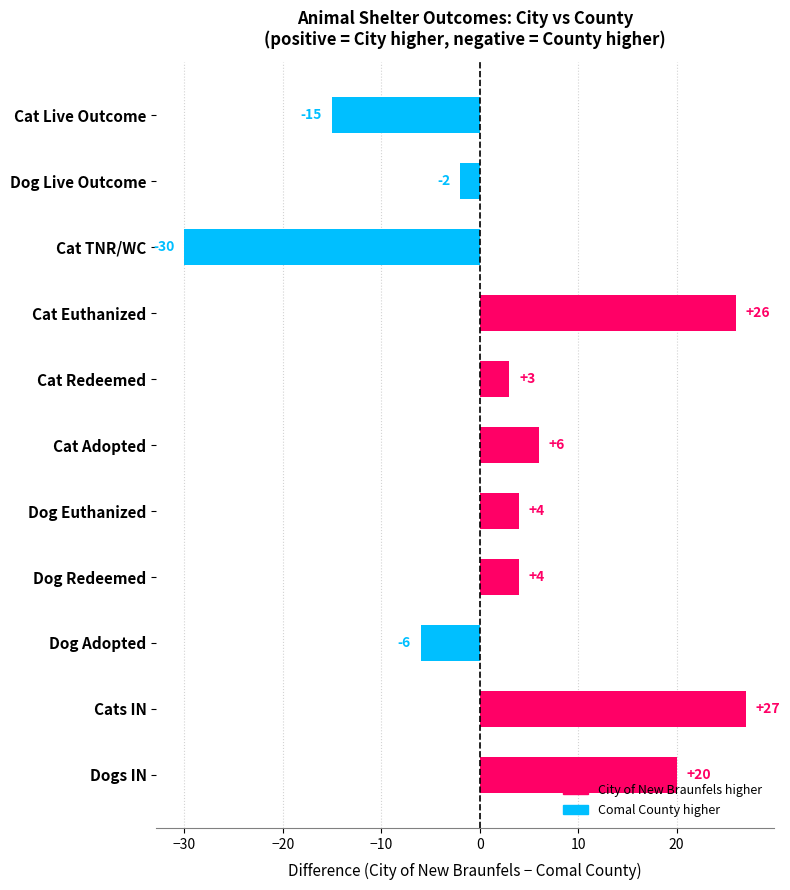

How many data points are less than 4?

5